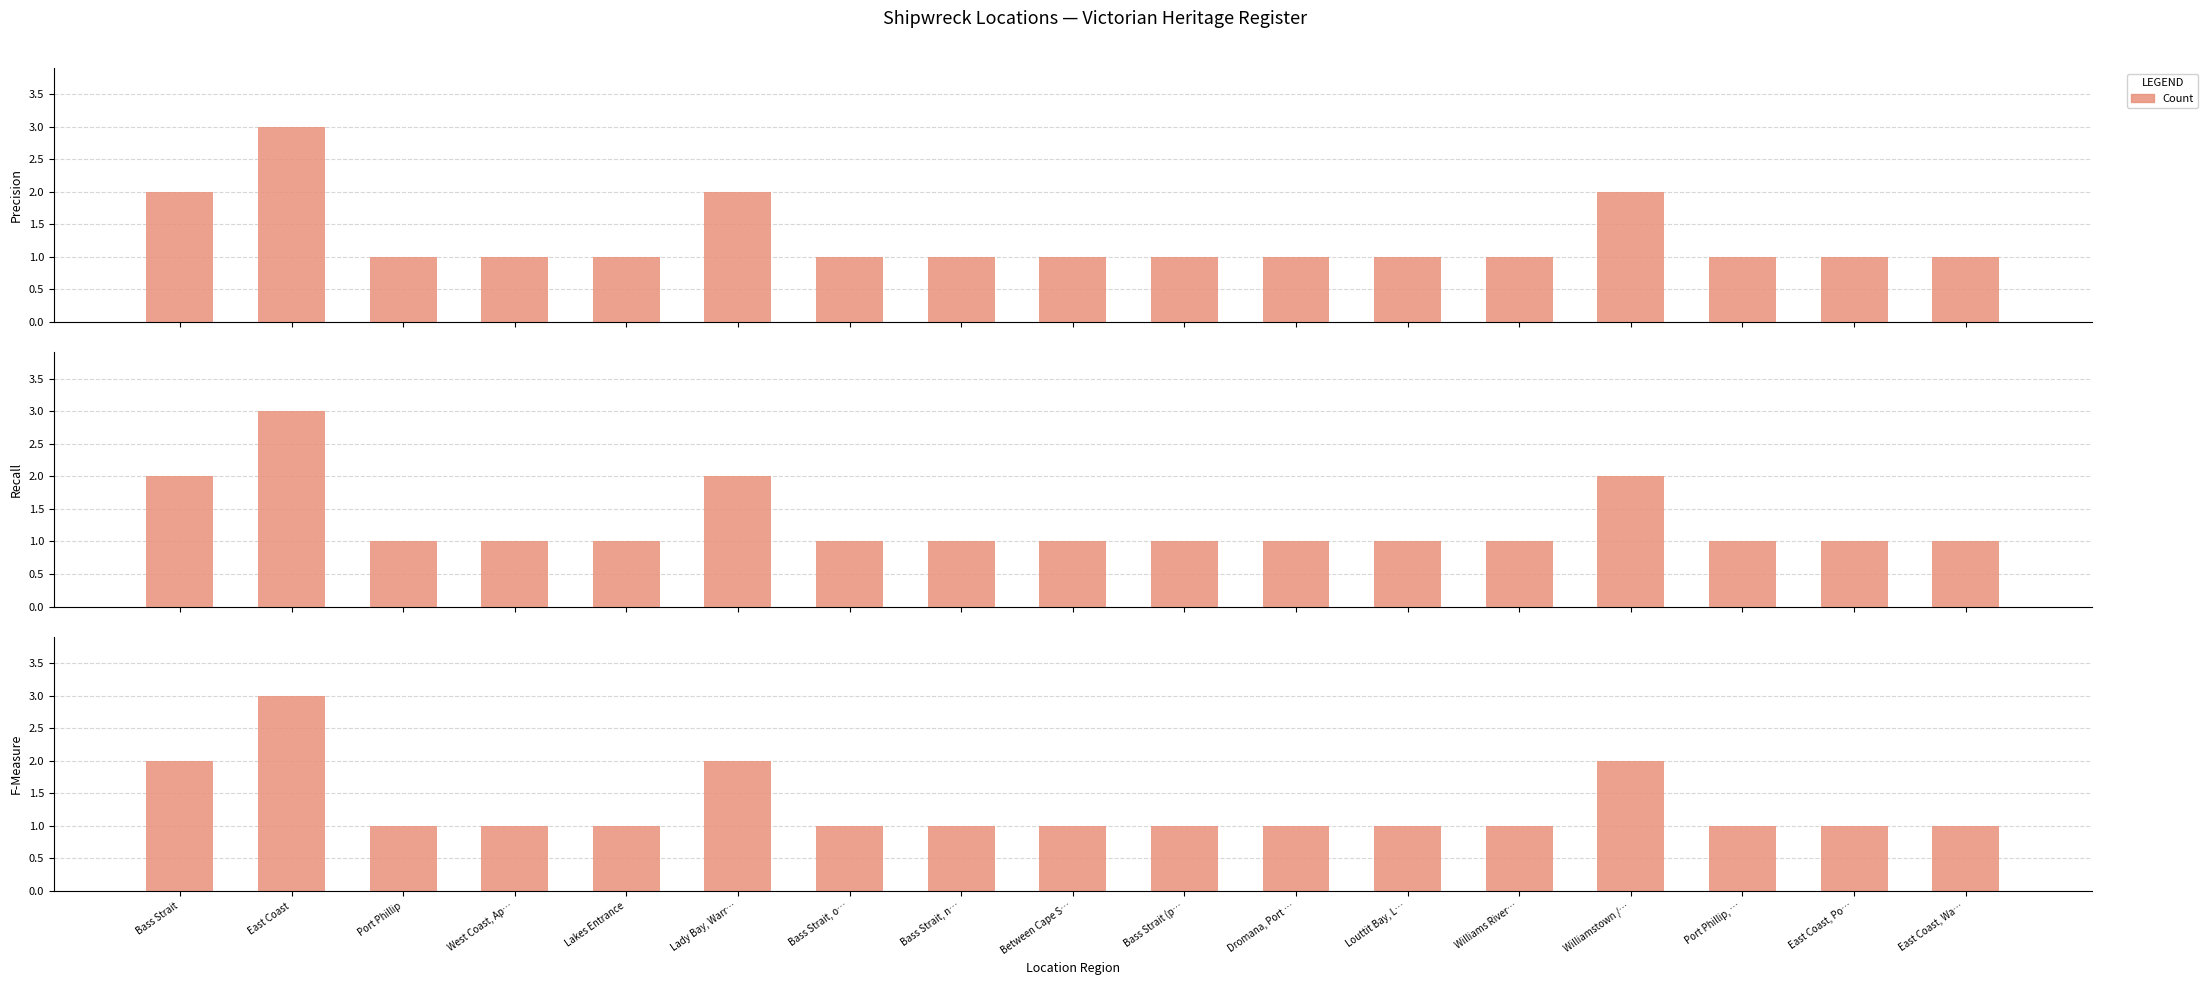

List the labels in order of value, largest first.

East Coast, Bass Strait, Lady Bay, Warr…, Williamstown /…, Port Phillip, West Coast, Ap…, Lakes Entrance, Bass Strait, o…, Bass Strait, n…, Between Cape S…, Bass Strait (p…, Dromana, Port …, Louttit Bay, L…, Williams River…, Port Phillip, …, East Coast, Po…, East Coast, Wa…